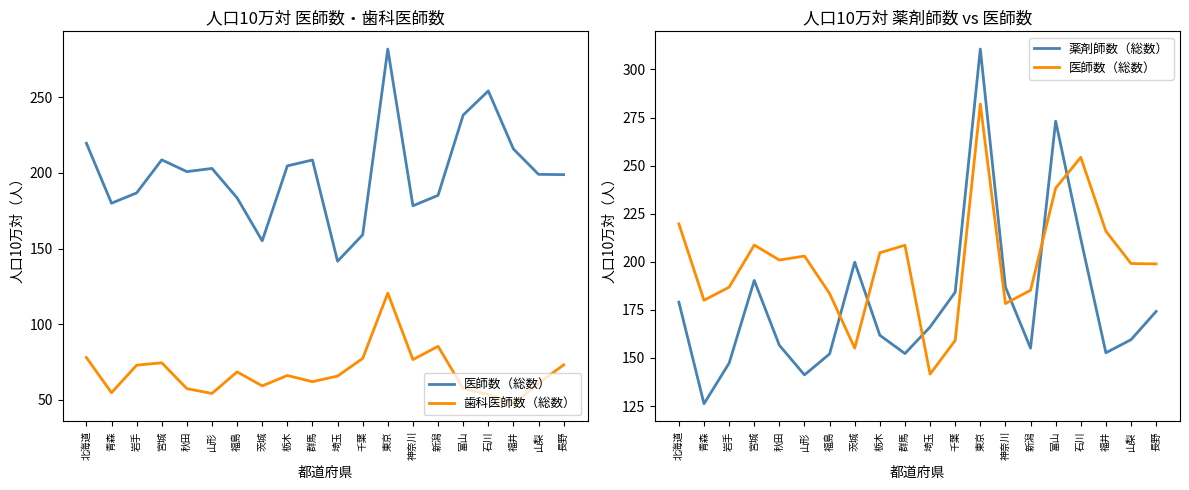

Is this an area chart (filled region under the line)?

No